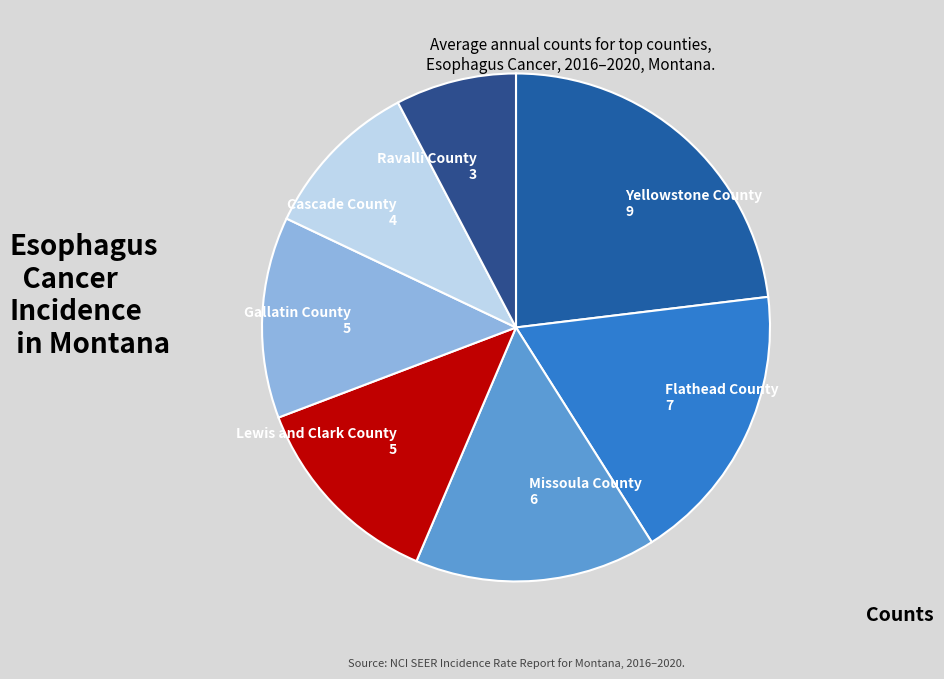

How many slices are in this pie chart?

7